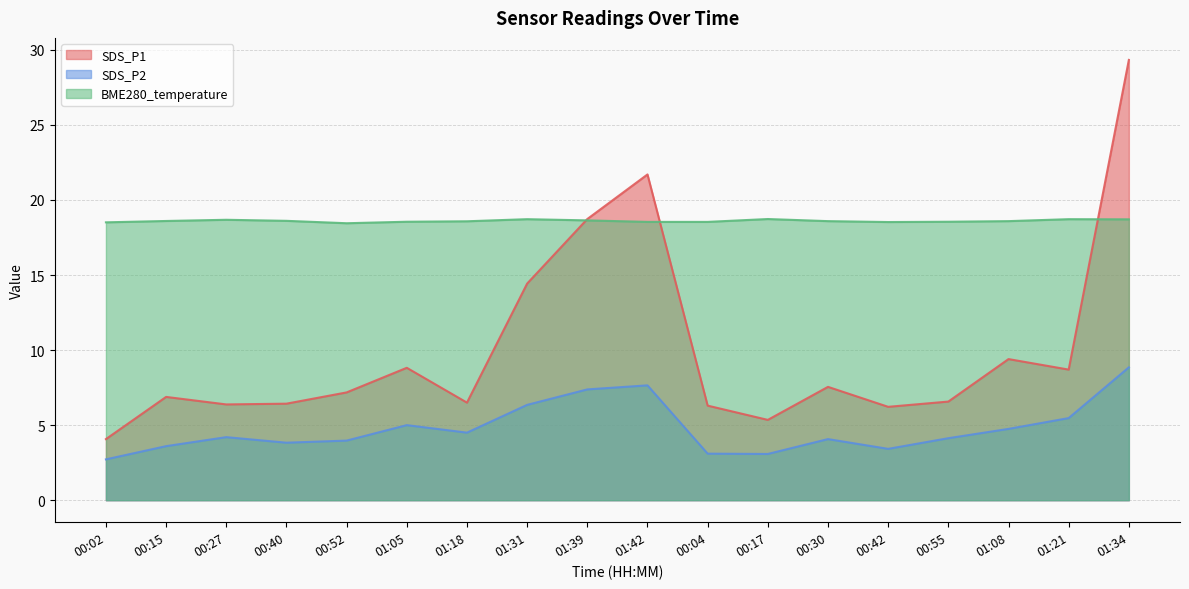

True or false: SDS_P2 and BME280_temperature intersect in this chart.

False